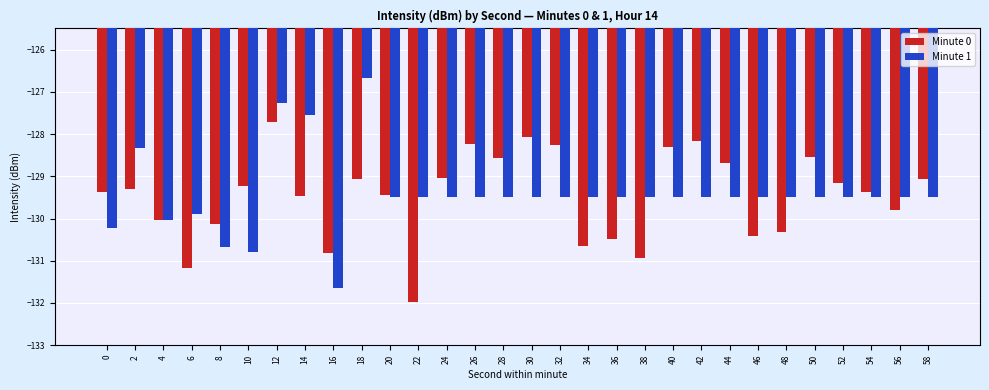

List the series in order of their peak value, lowest first.

Minute 0, Minute 1